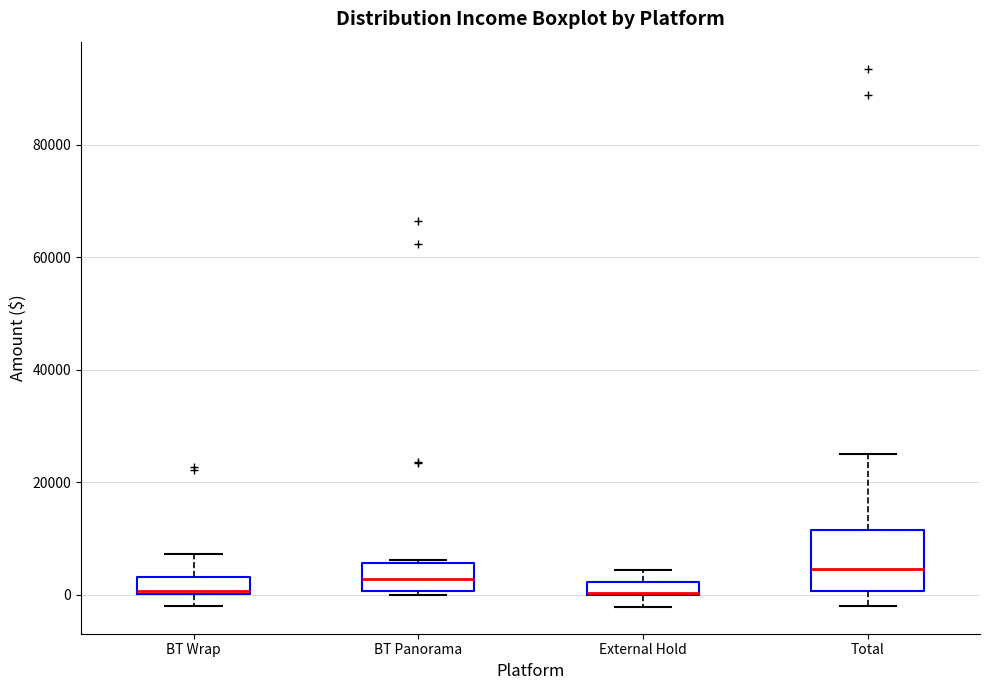

Which box is the tallest, from its lower edge to its upper edge?

Total